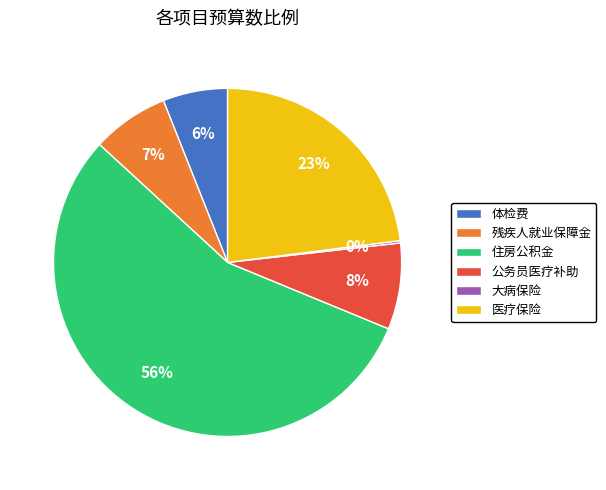

To the nearest percent, what is the average slice percentage?

17%